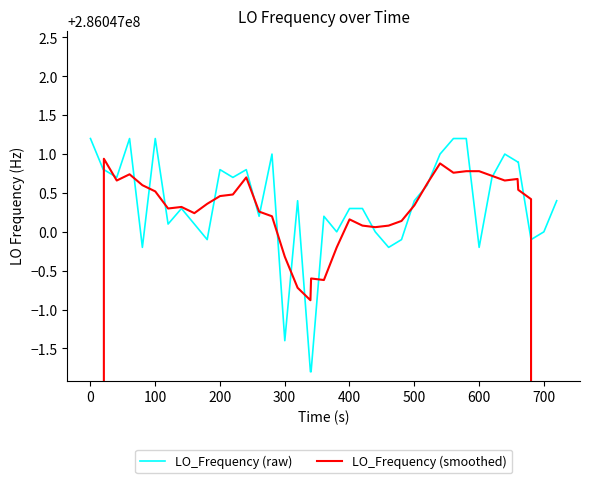

List the series in order of their peak value, lowest first.

LO_Frequency (smoothed), LO_Frequency (raw)